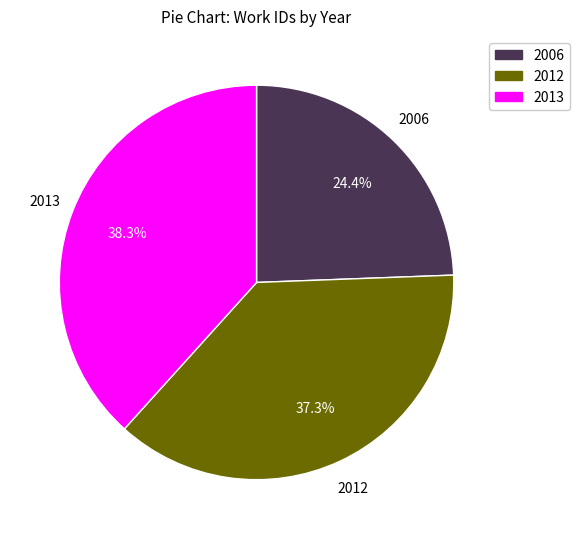

Is the sum of 2013 and 2006 greater than half?

Yes